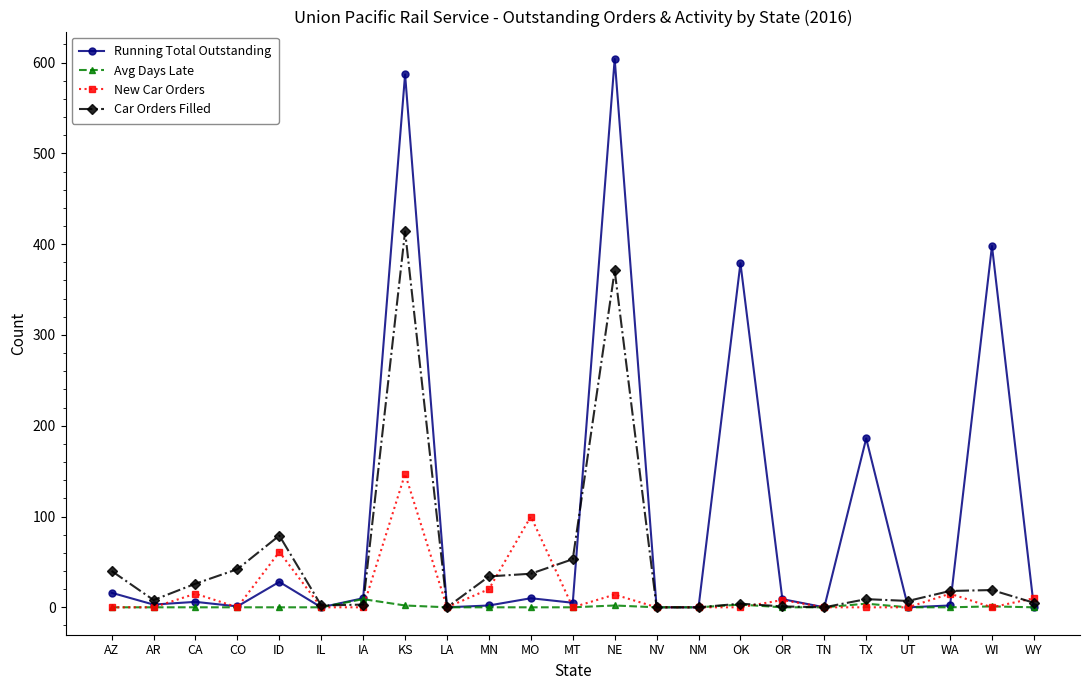

List the series in order of their peak value, highest first.

Running Total Outstanding, Car Orders Filled, New Car Orders, Avg Days Late